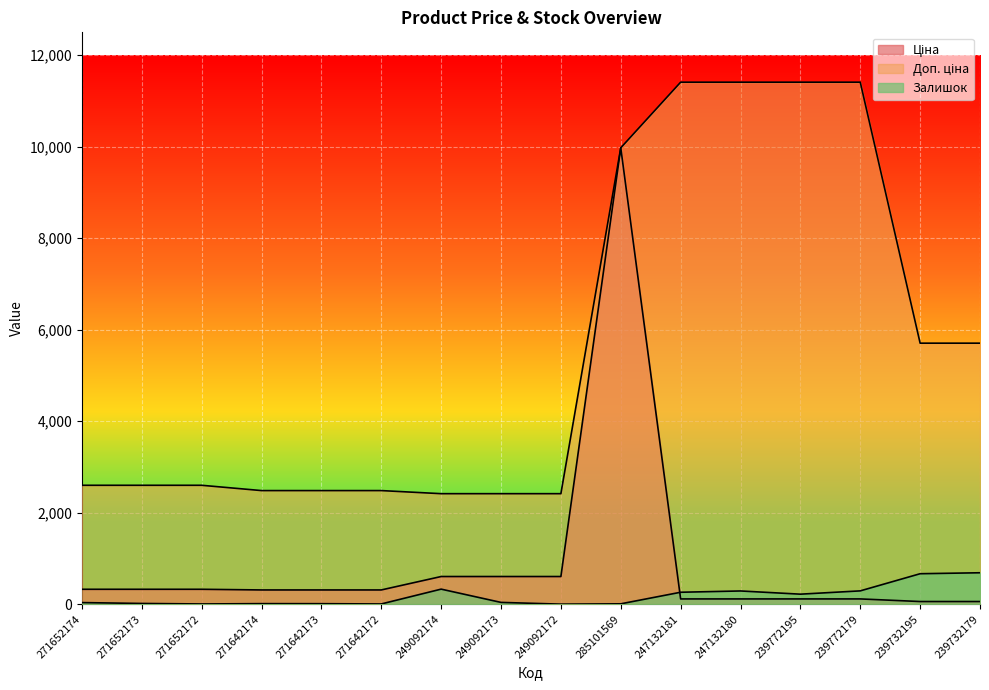

Where does the Залишок series first go above 38?

249092174